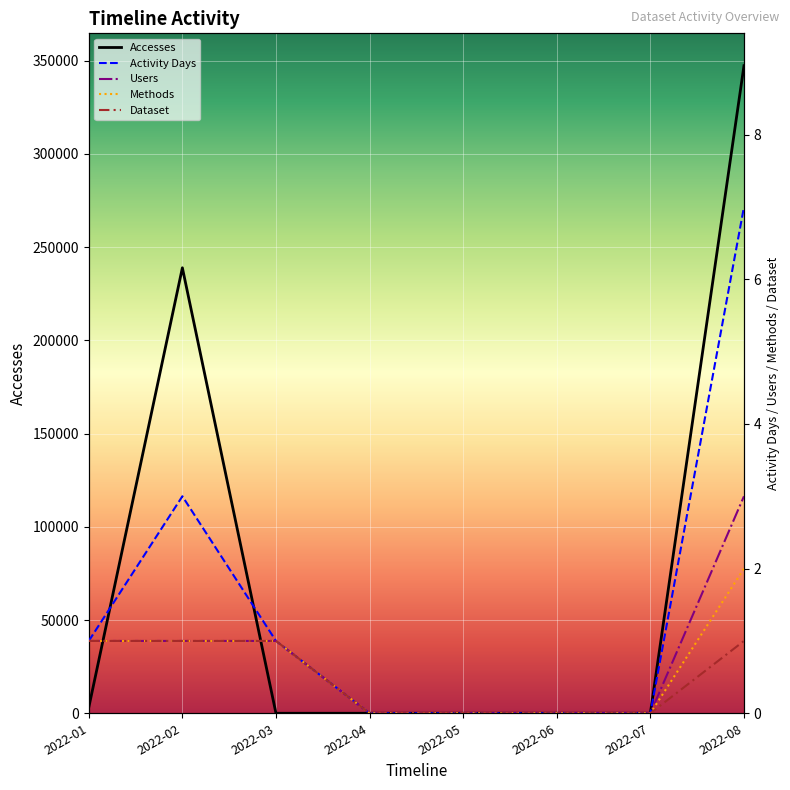

What is the difference between the maximum and minimum values in the Users series?

3